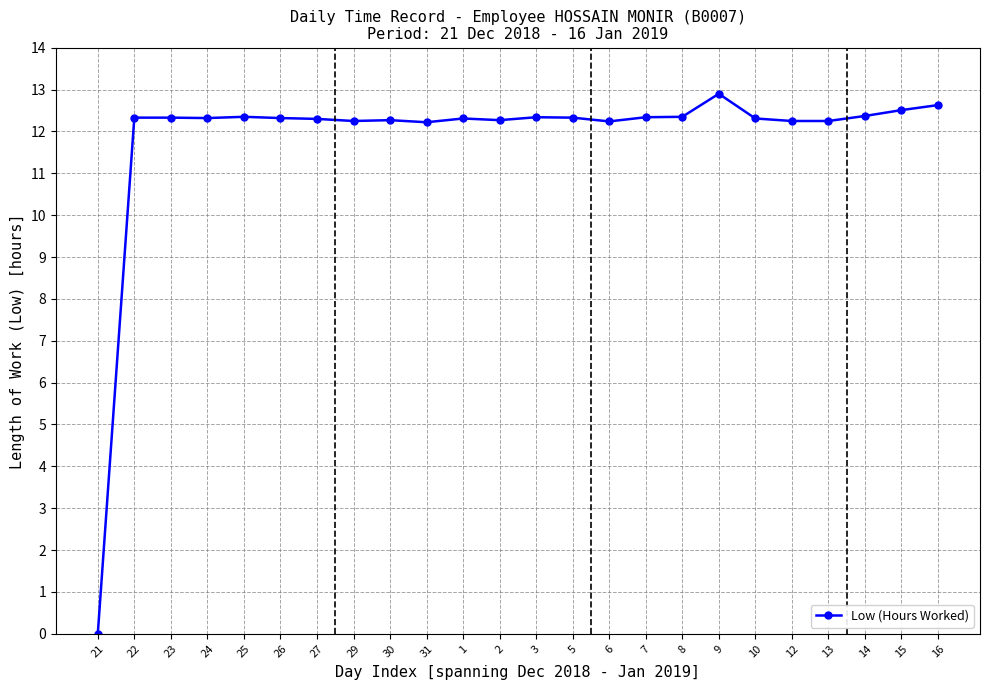

Does the chart display data point markers on the line(s)?

Yes